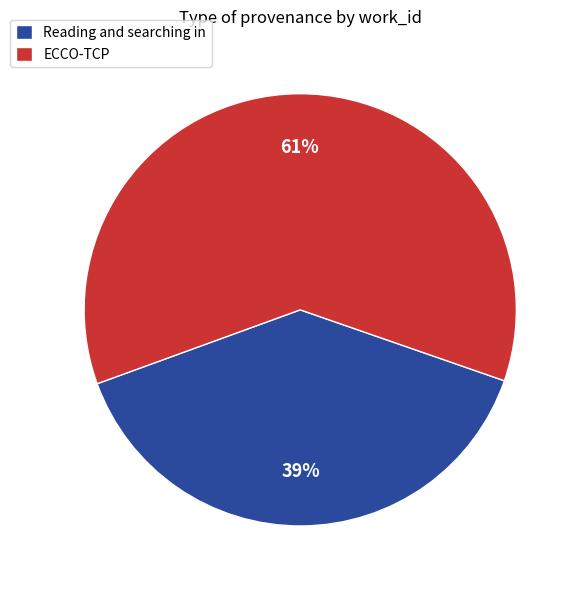

What is the smallest slice in the pie chart?

Reading and searching in